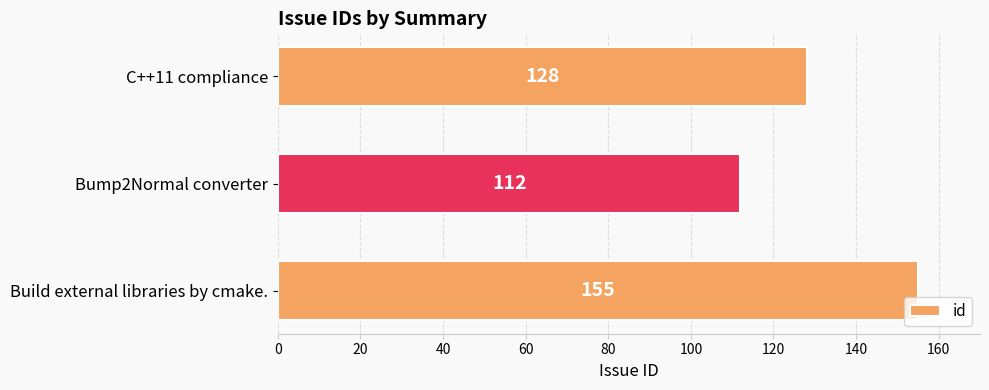

What is the average value?

132